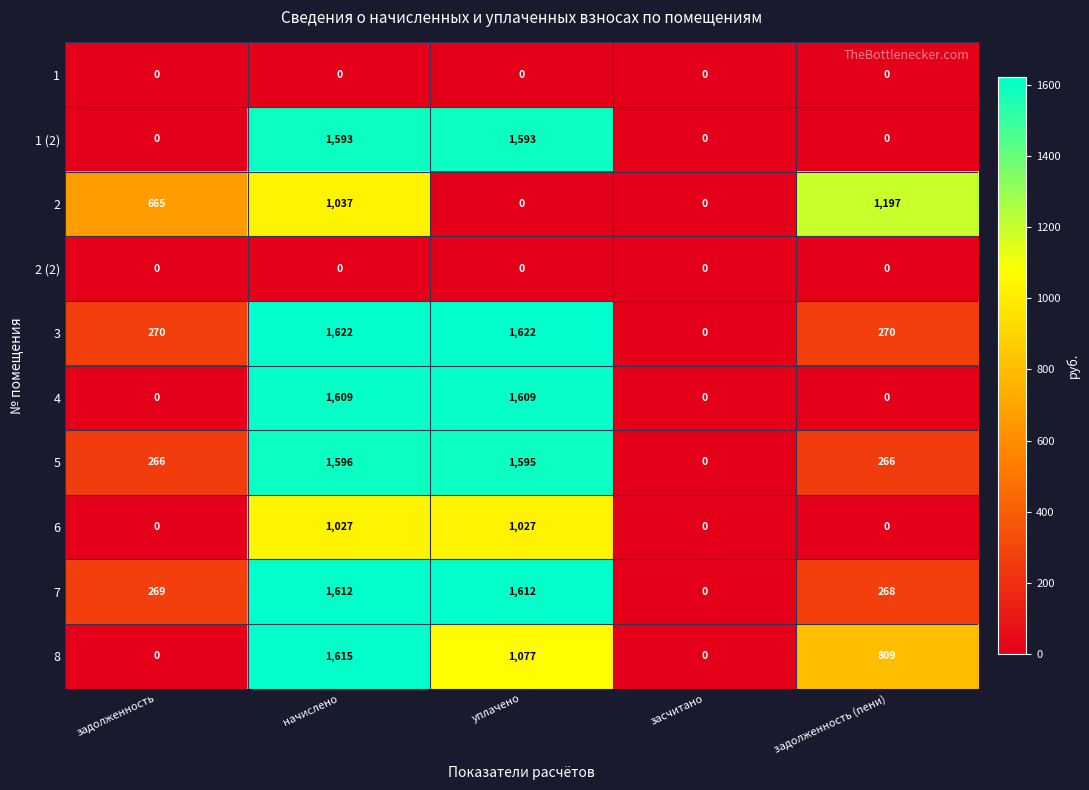

The 1 (2) series shows 1593 at уплачено. True or false?

True